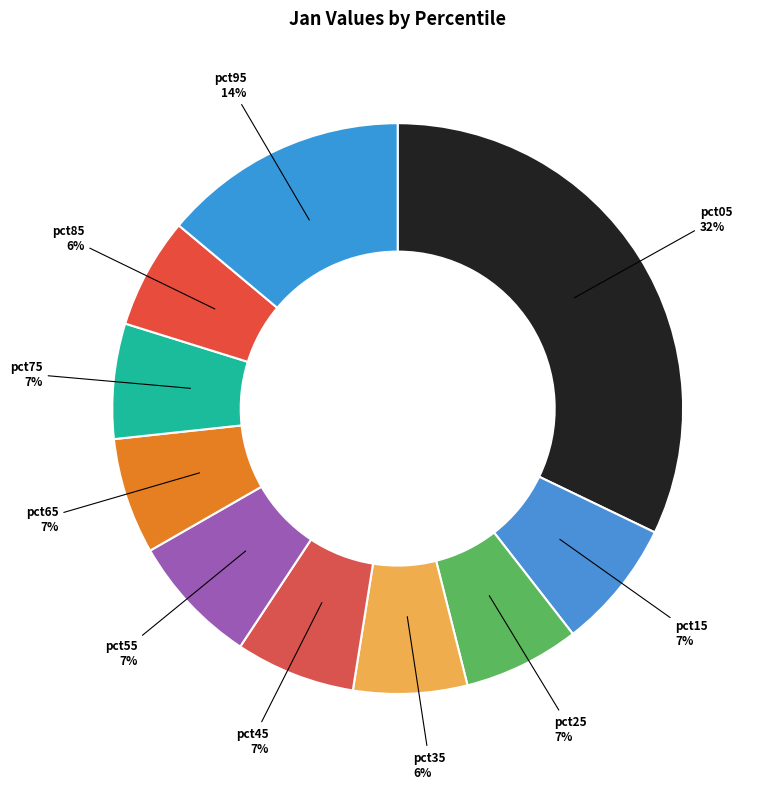

To the nearest percent, what is the combined percentage of pct55 and pct45?

14%